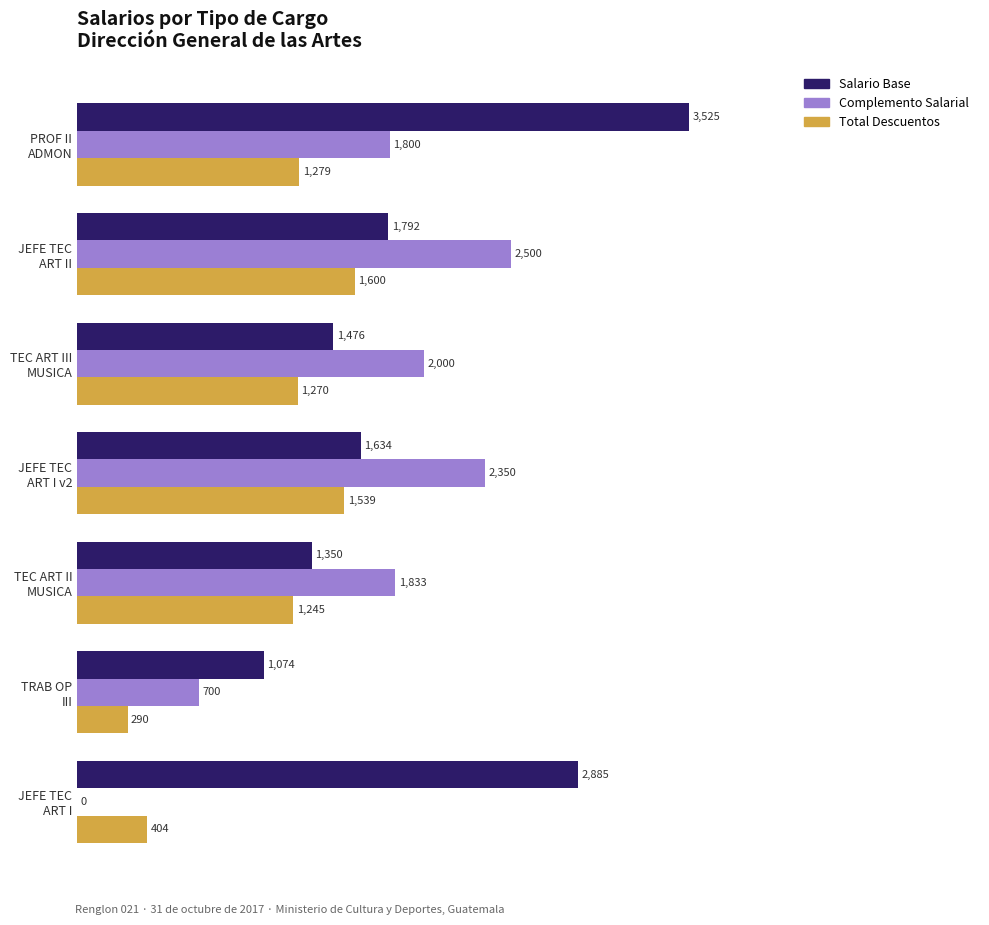

What is the highest value of the Complemento Salarial series?

2500.0